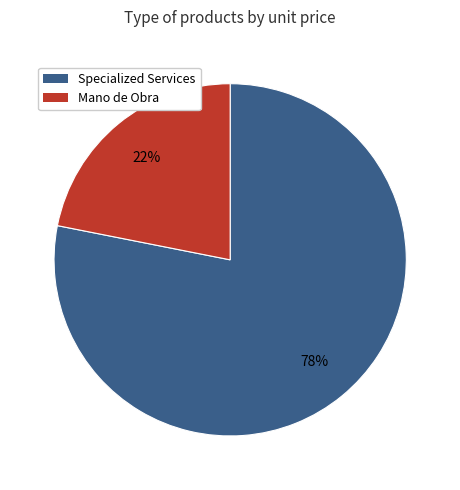

Is there any slice that represents more than half of the pie?

Yes